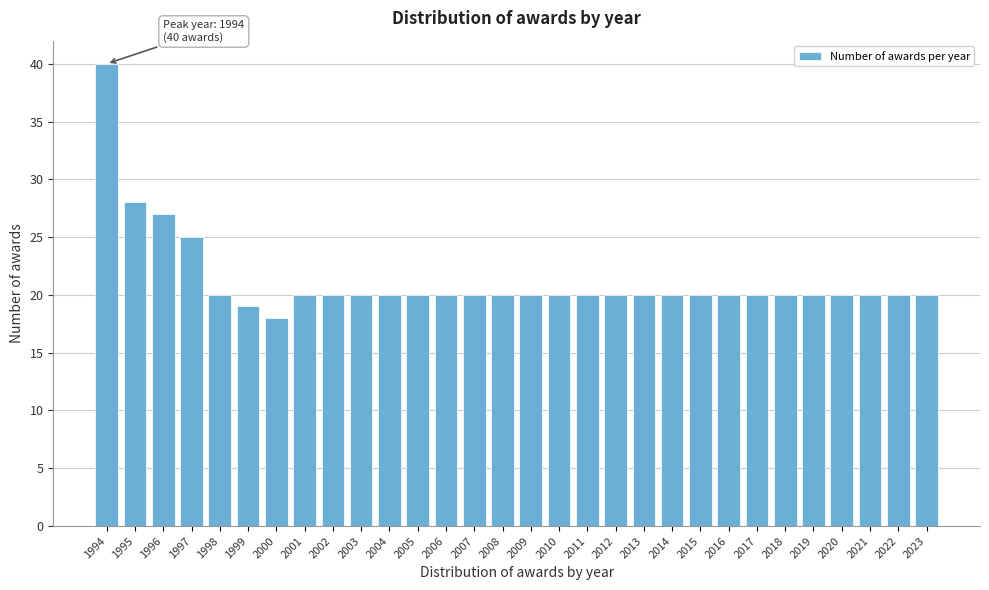

Reading left to right, what are all the values shown in this chart?

40	28	27	25	20	19	18	20	20	20	20	20	20	20	20	20	20	20	20	20	20	20	20	20	20	20	20	20	20	20